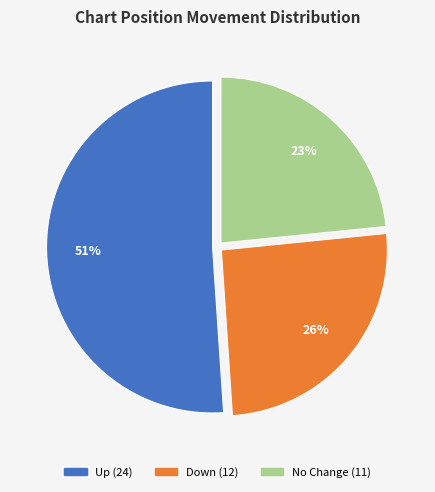

Does any single category account for the majority?

Yes